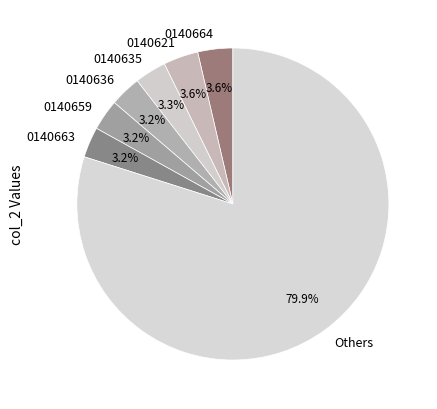

Which slice represents more than half of the pie?

Others